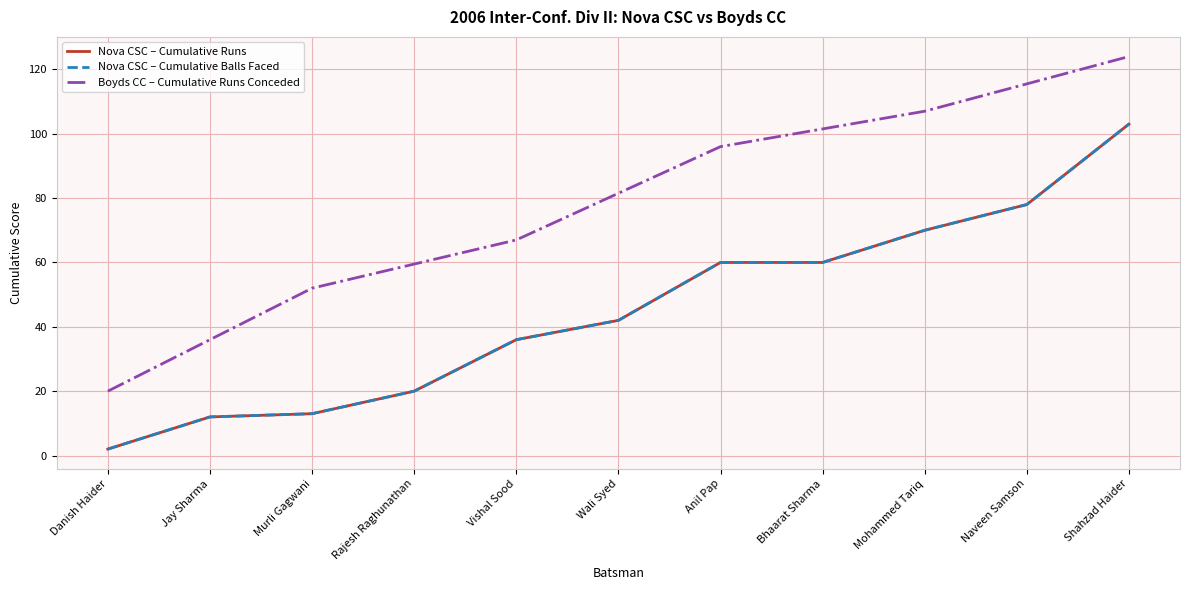

Reading right to left, what are all the values shown in this chart?

Nova CSC – Cumulative Runs: Shahzad Haider=103.0	Naveen Samson=78.0	Mohammed Tariq=70.0	Bhaarat Sharma=60.0	Anil Pap=60.0	Wali Syed=42.0	Vishal Sood=36.0	Rajesh Raghunathan=20.0	Murli Gagwani=13.0	Jay Sharma=12.0	Danish Haider=2.0
Nova CSC – Cumulative Balls Faced: Shahzad Haider=103.0	Naveen Samson=78.0	Mohammed Tariq=70.0	Bhaarat Sharma=60.0	Anil Pap=60.0	Wali Syed=42.0	Vishal Sood=36.0	Rajesh Raghunathan=20.0	Murli Gagwani=13.0	Jay Sharma=12.0	Danish Haider=2.0
Boyds CC – Cumulative Runs Conceded: Shahzad Haider=124.0	Naveen Samson=115.5	Mohammed Tariq=107.0	Bhaarat Sharma=101.5	Anil Pap=96.0	Wali Syed=81.5	Vishal Sood=67.0	Rajesh Raghunathan=59.5	Murli Gagwani=52.0	Jay Sharma=36.0	Danish Haider=20.0